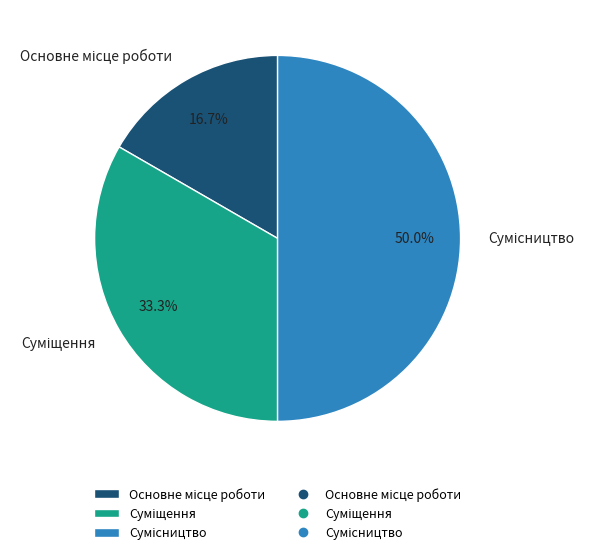

Does any single category account for the majority?

No